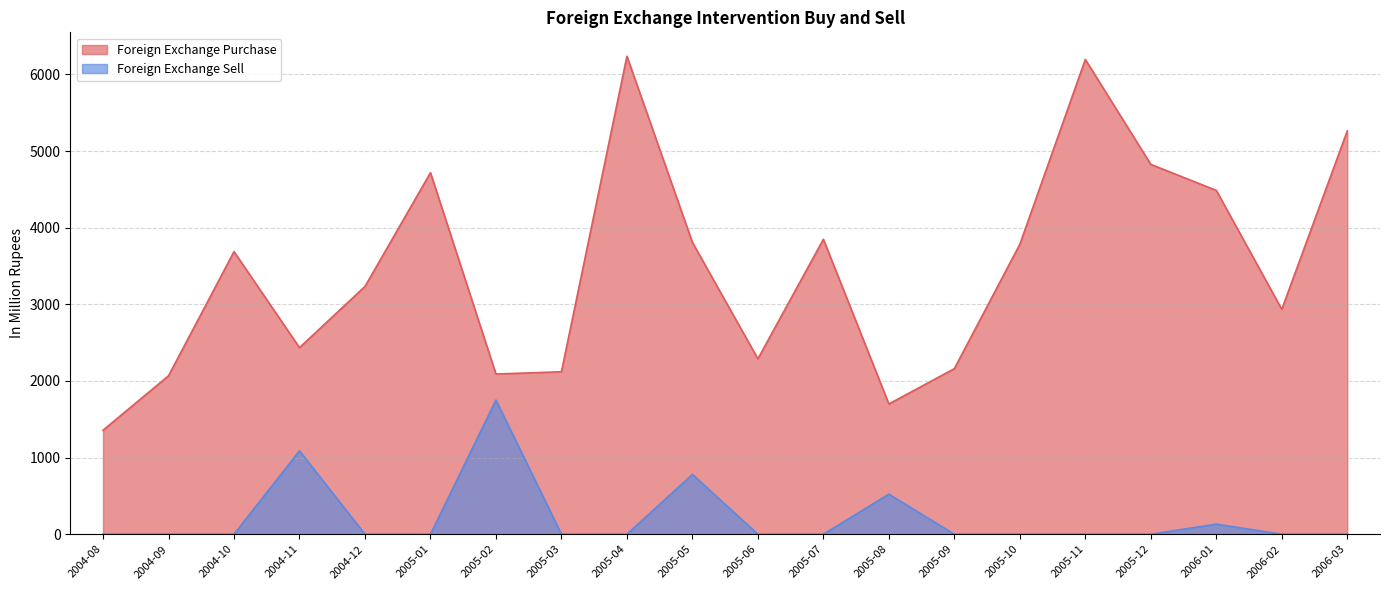

Is the value of Foreign Exchange Sell at 2006-02 greater than the value of Foreign Exchange Purchase at 2005-08?

No